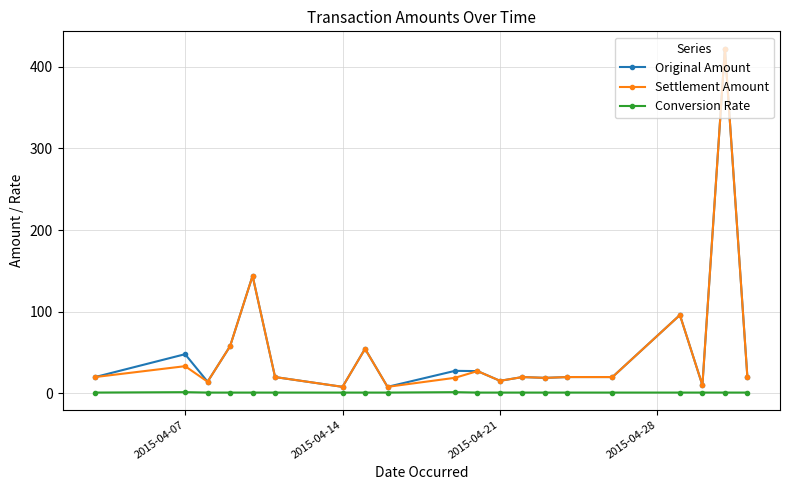

True or false: Conversion Rate and Original Amount intersect in this chart.

False